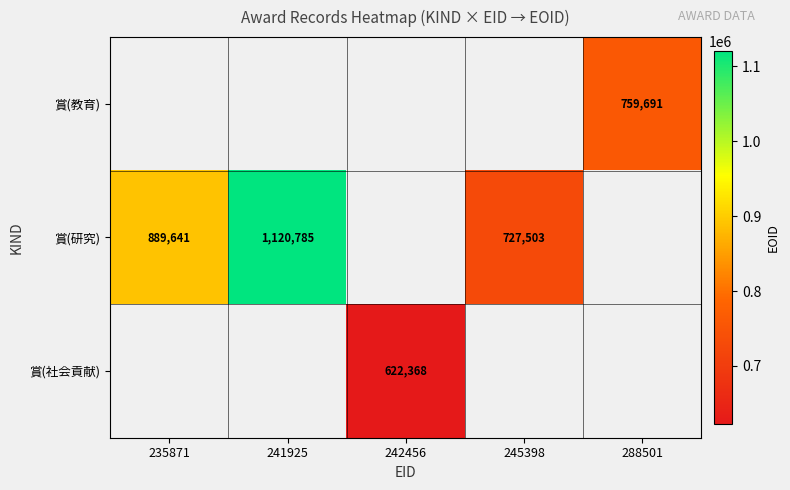

The value of 賞(社会貢献) at 242456 is 852711. True or false?

False